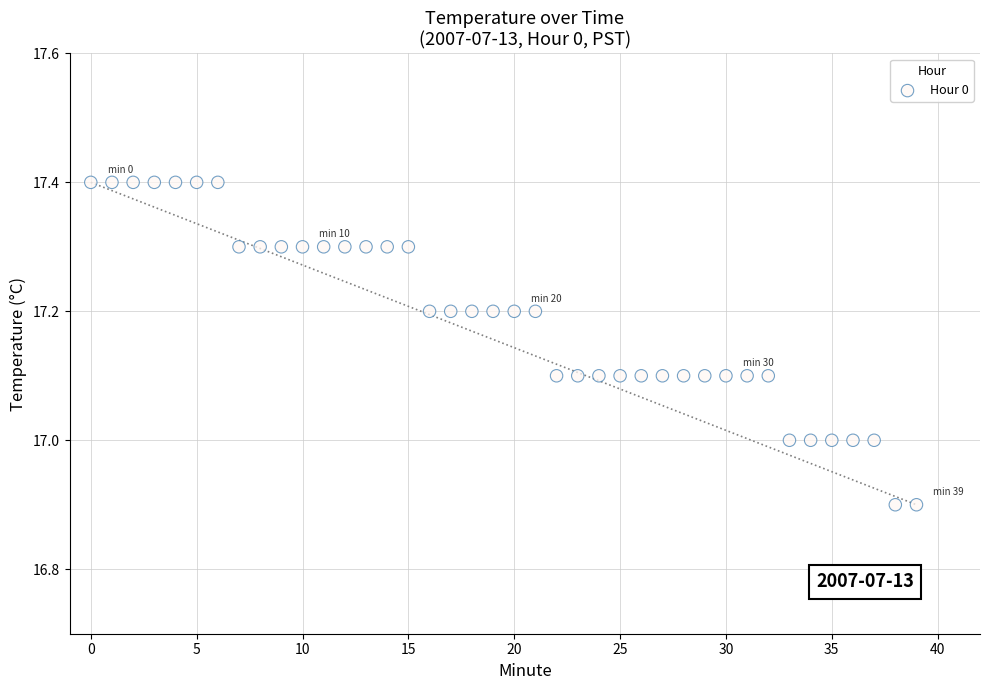

How many points are shown in the scatter plot?

40